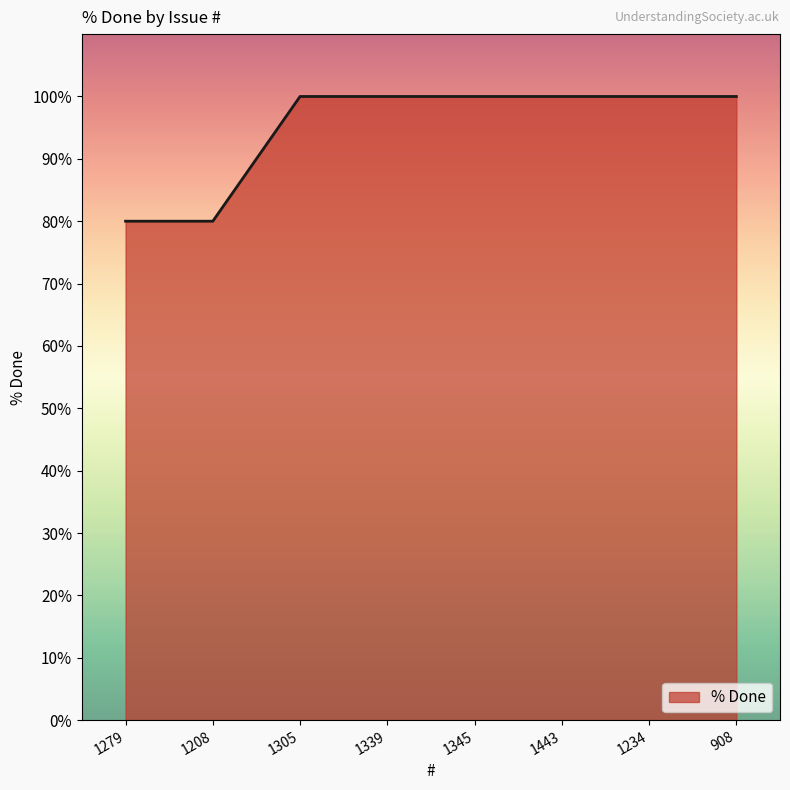

How many series are shown in this chart?

1